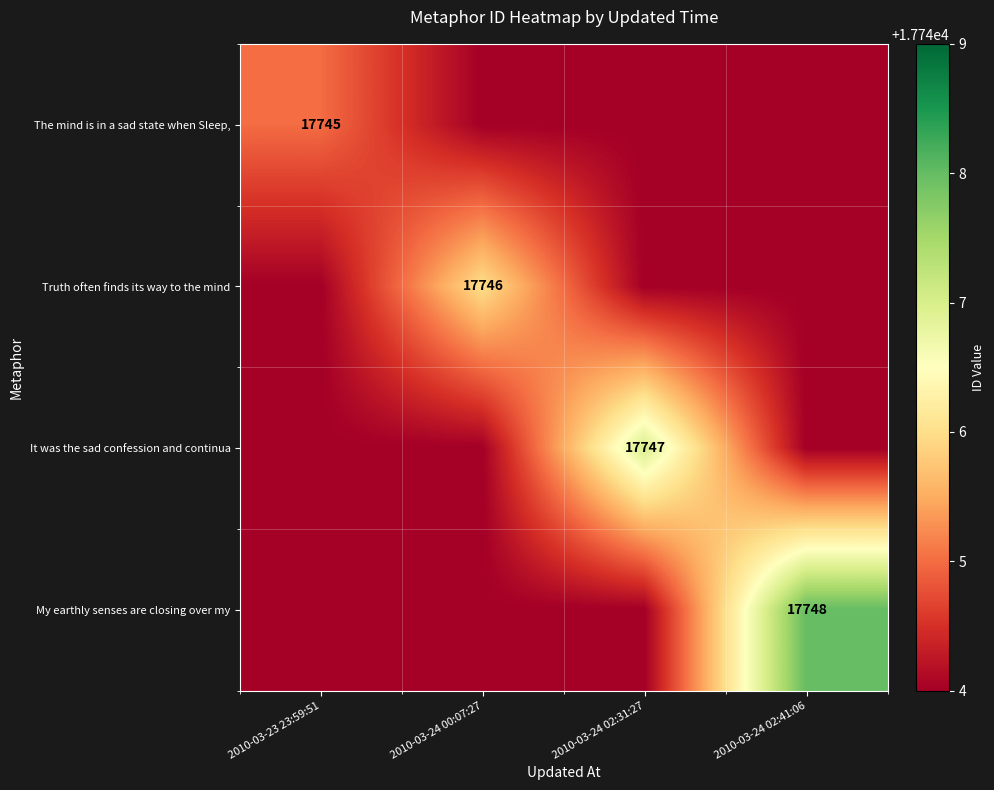

Which category has the lowest value across all series?

2010-03-24 00:07:27